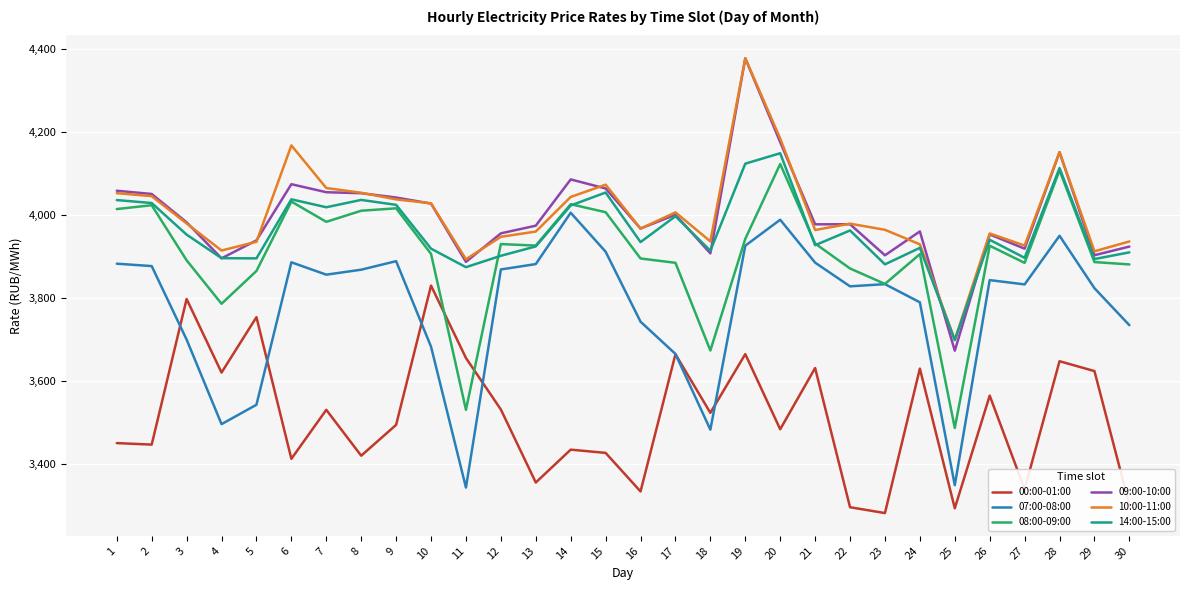

True or false: 07:00-08:00 and 14:00-15:00 cross at least once.

False